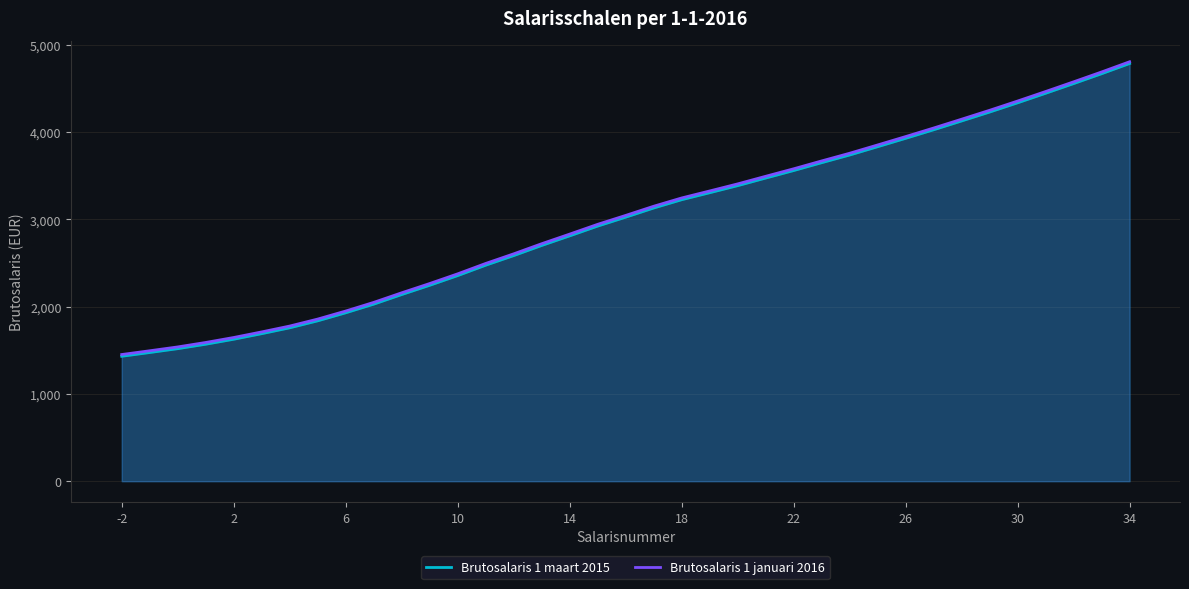

What is the difference between the second highest and second lowest values in the Brutosalaris 1 maart 2015 series?

3193